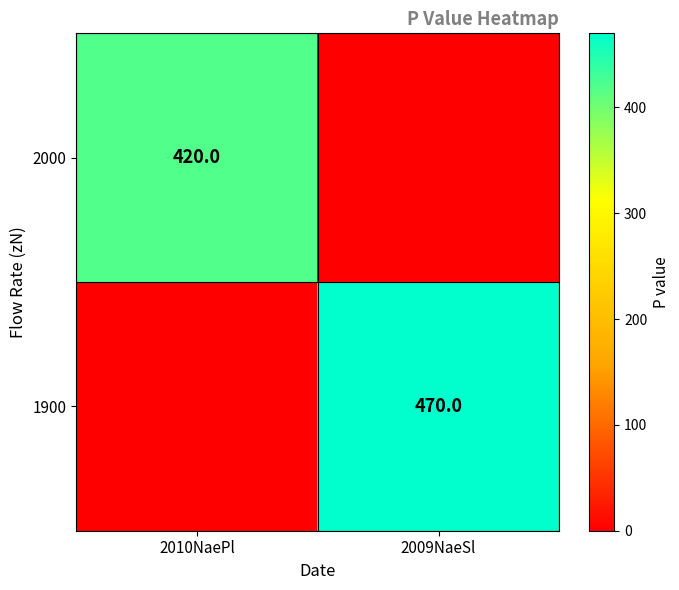

What is the total value across all series at 2010NaePl?

420